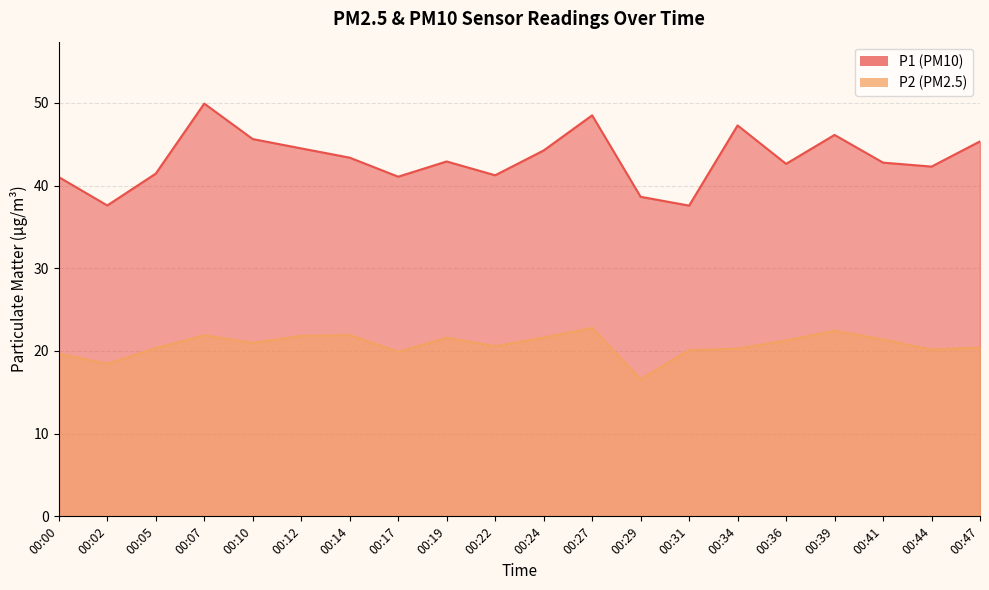

Is it true that P2 equals 21.3 at 00:36?

True